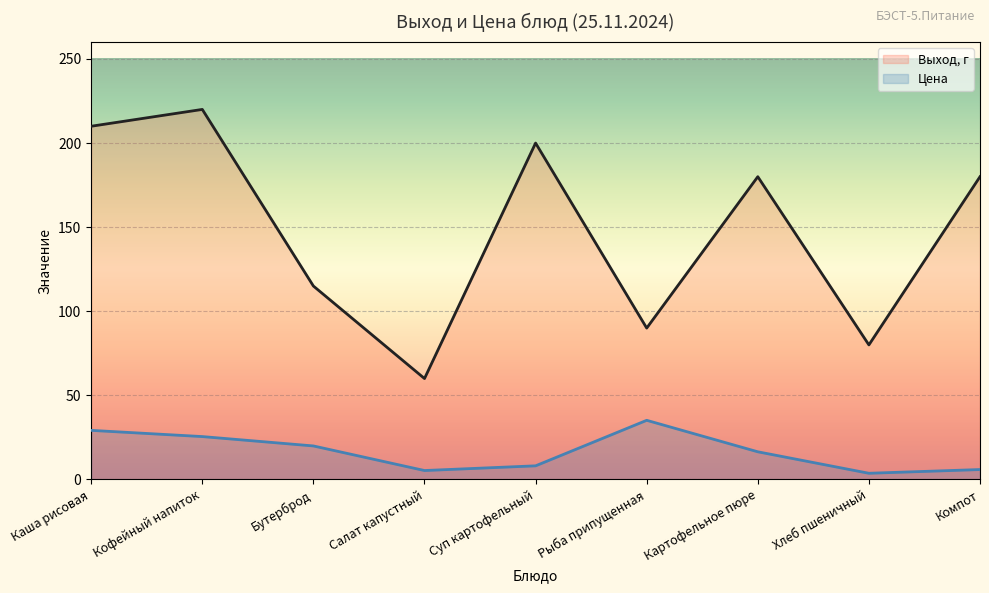

What is the difference between the Цена values at Хлеб пшеничный and Кофейный напиток?

21.8